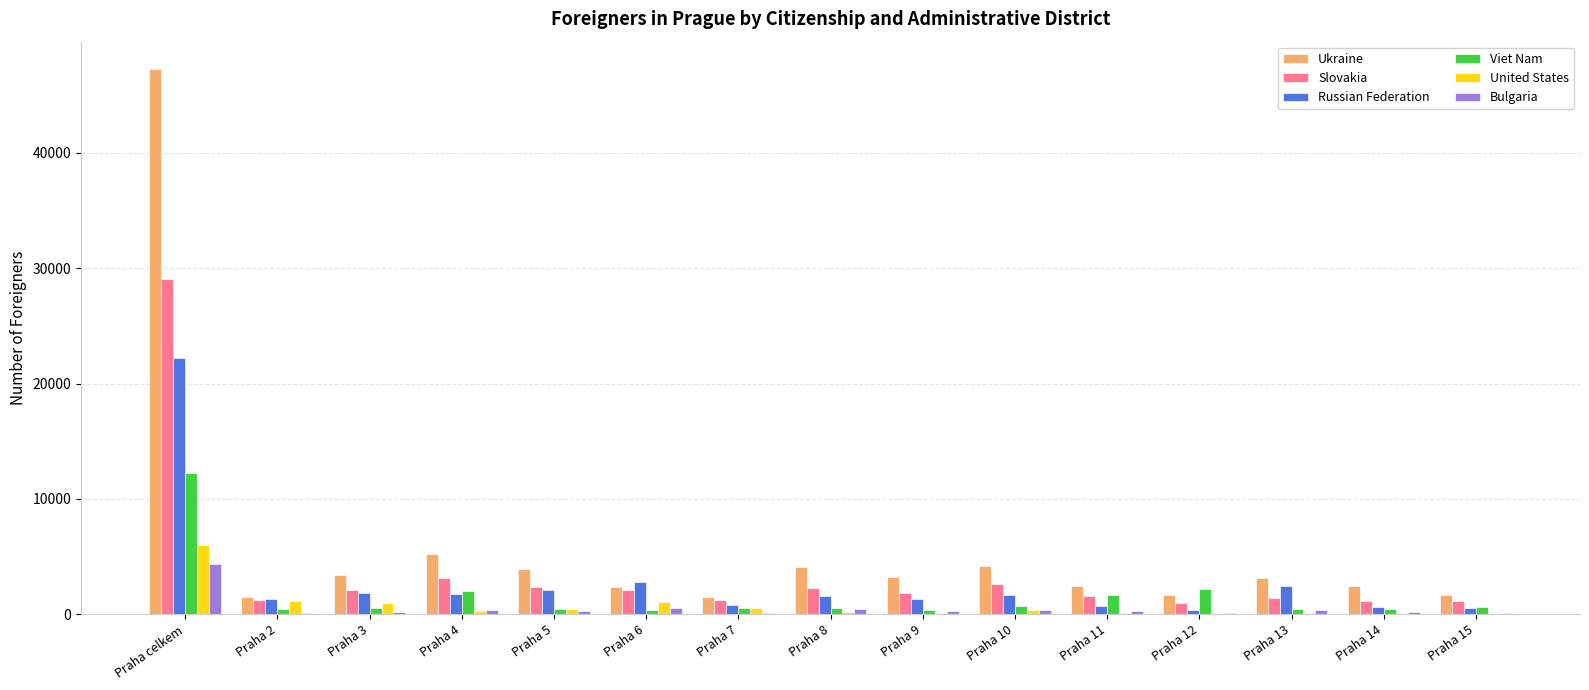

What is the sum of the Slovakia values at Praha 4 and Praha 12?

4145